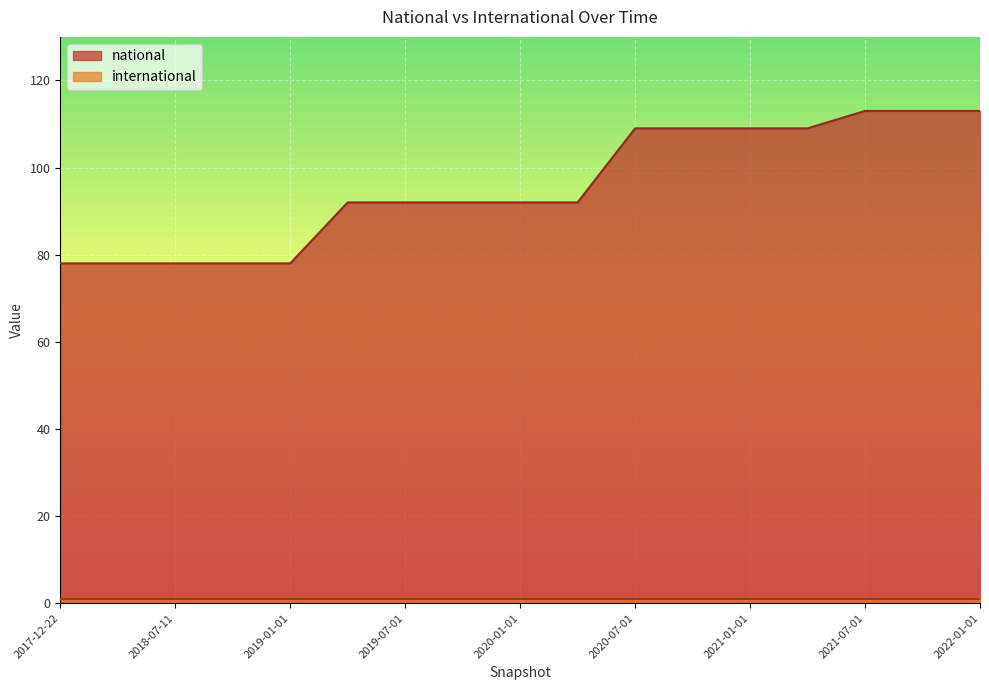

What is the greatest value displayed?

113